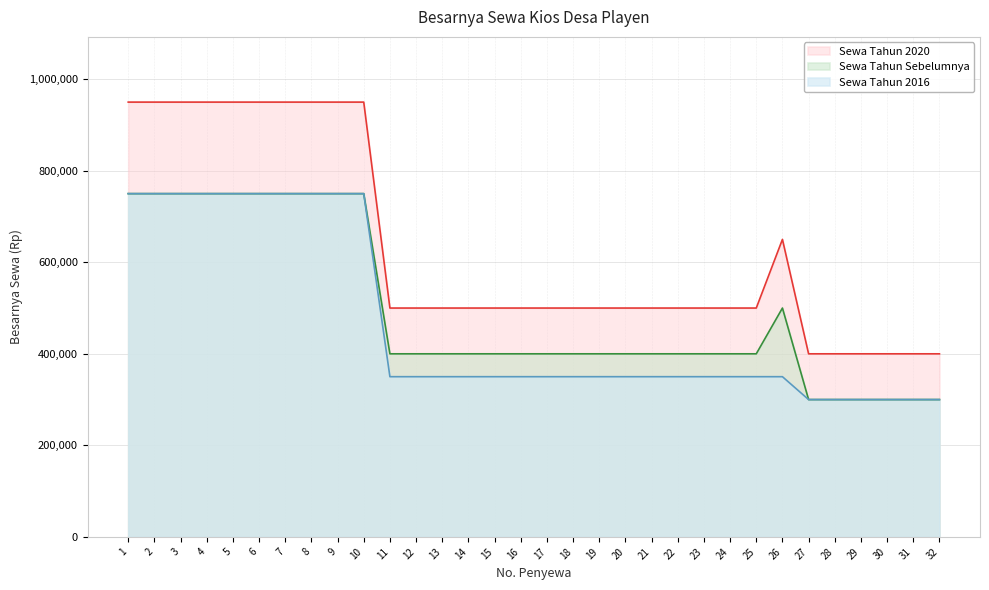

Is the value of Sewa Tahun 2020 at 29 greater than the value of Sewa Tahun Sebelumnya at 30?

Yes